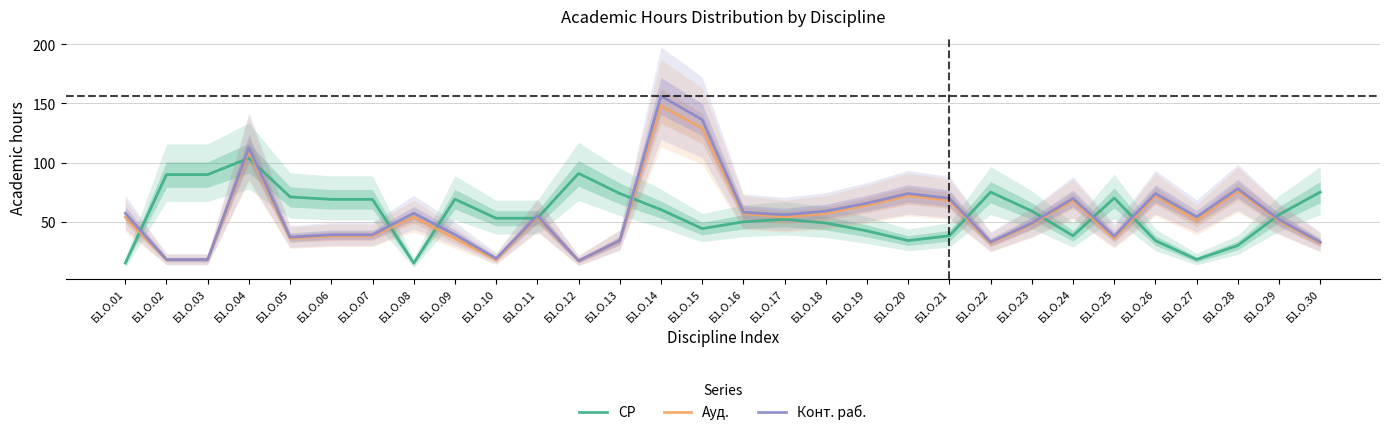

What is the average value of the Ауд. series?

54.7